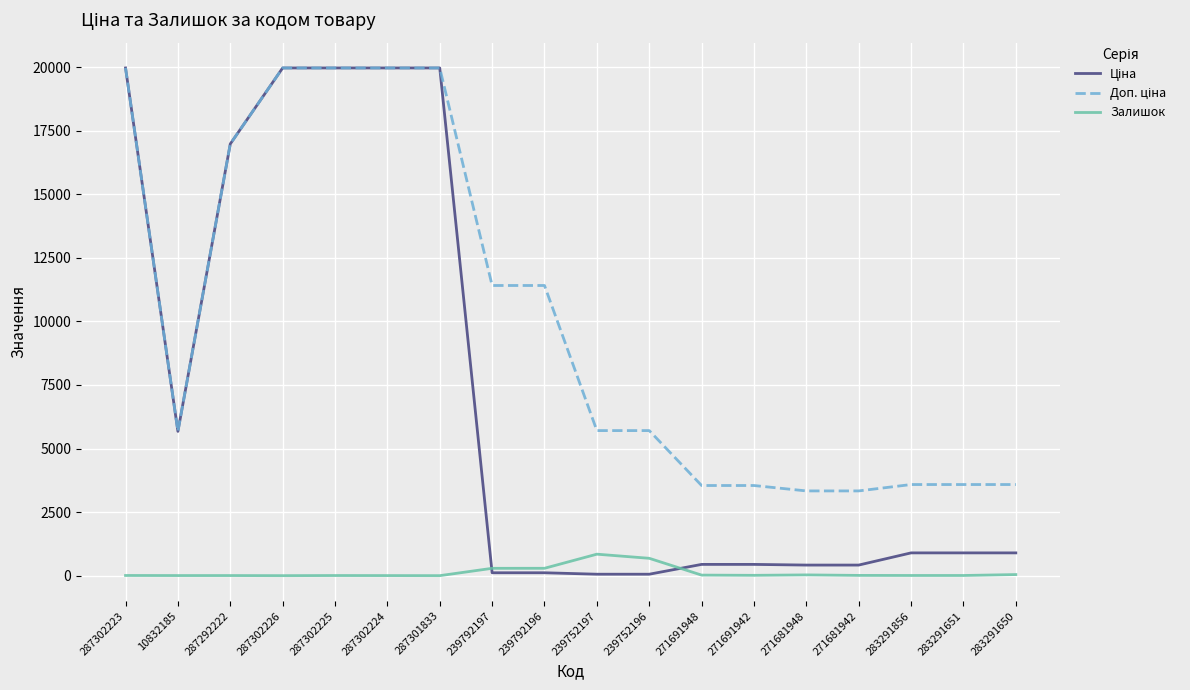

Is it true that Залишок equals 5.0 at 287302225?

True